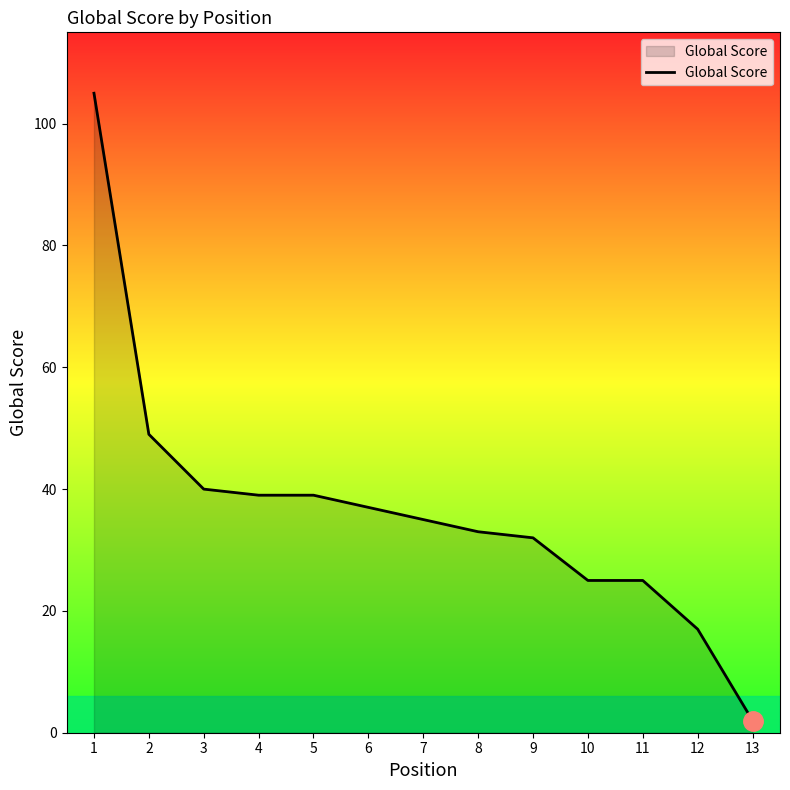

What is the sum of the values at 12 and 13?

19